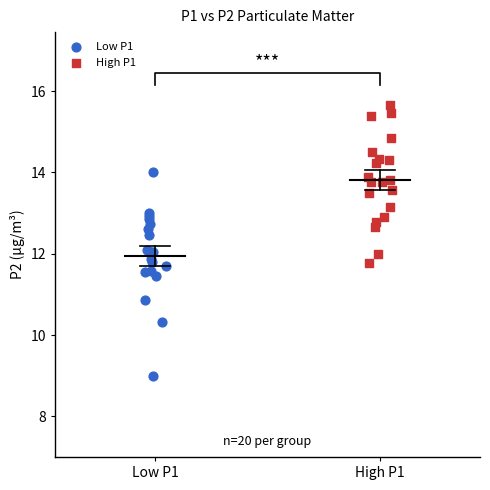

Which series has the widest spread of Y values?

Low P1